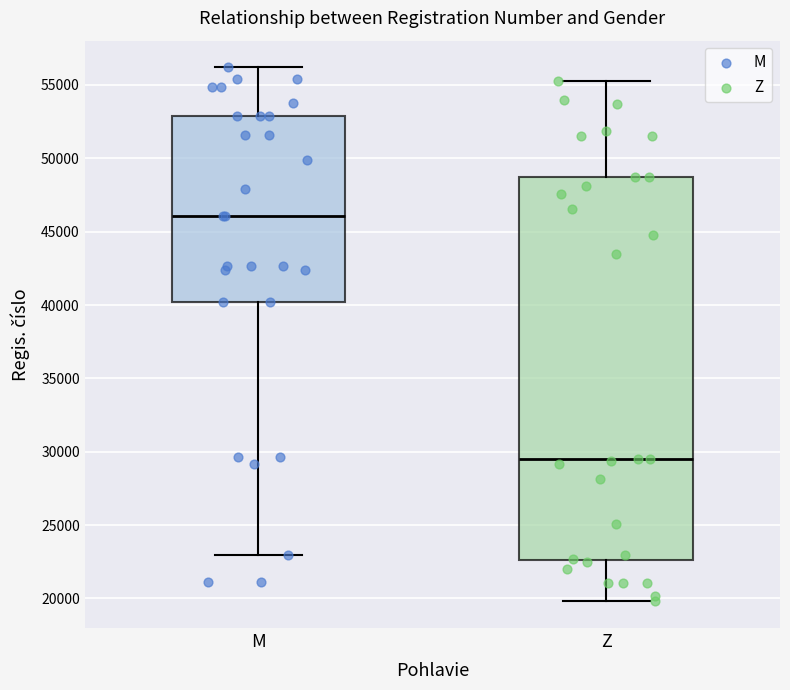

Where is the lower edge of the box for Z on the y-axis? The values are not printed on the chart, so give them approximately, as read against the axis.

22500